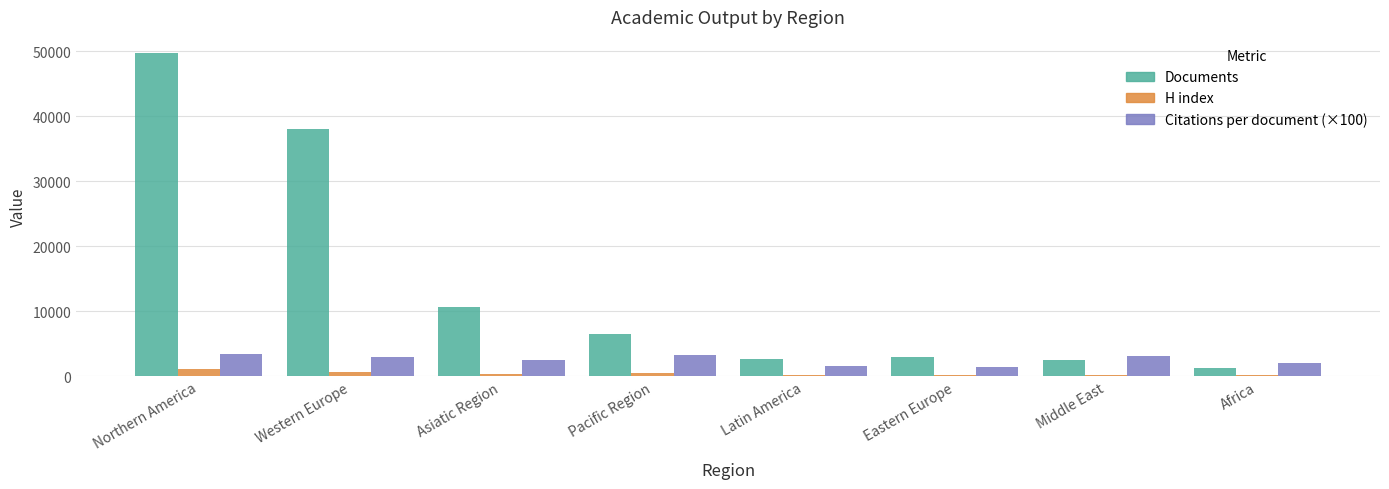

What is the spread (max minus min) of values at Middle East?

2862.0